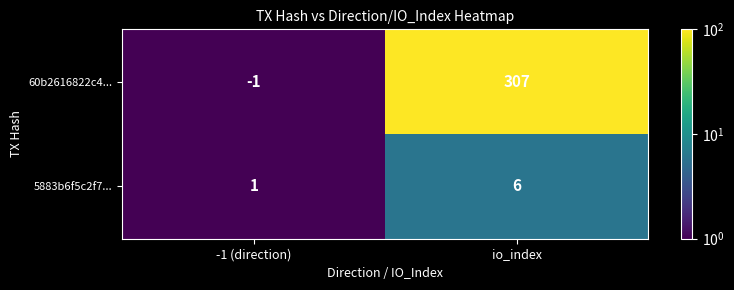

What is the minimum value shown in the chart?

-1